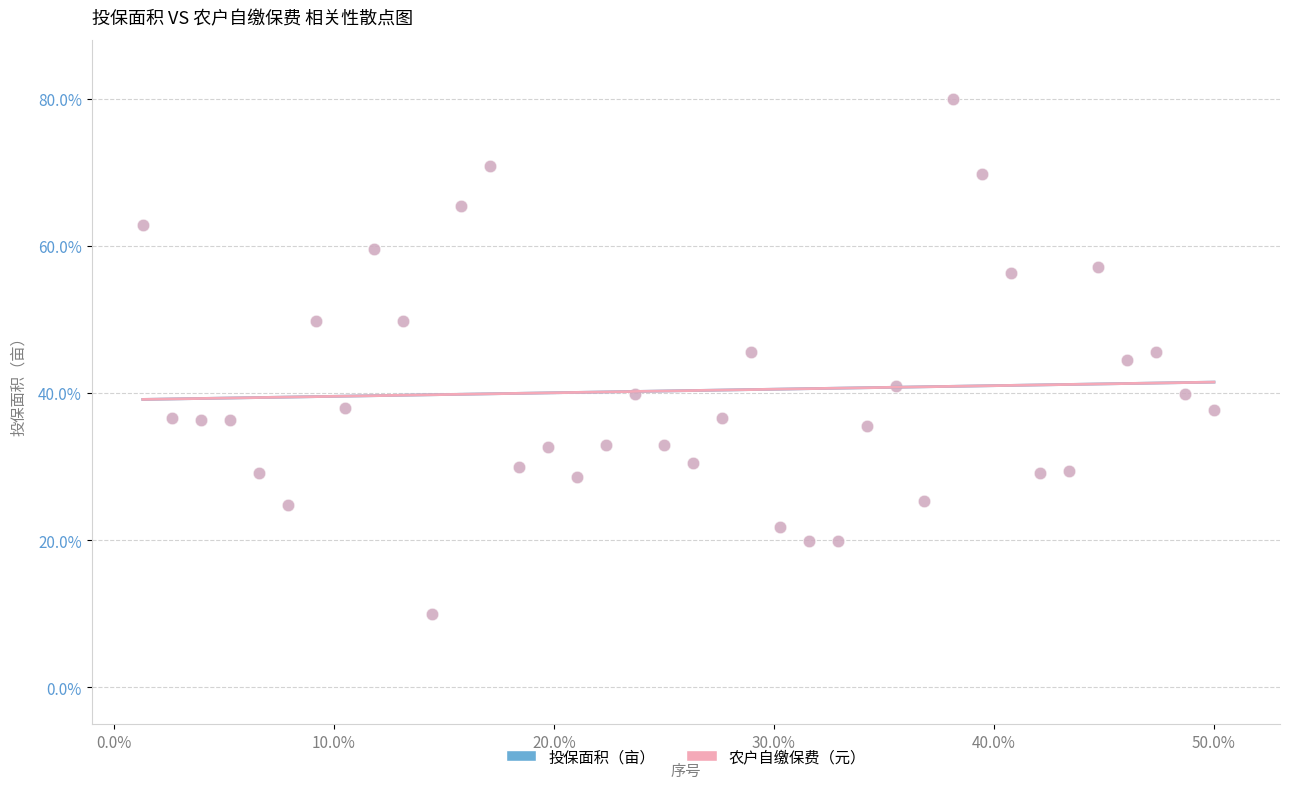

What are all the series names shown in the legend?

投保面积（亩）, 农户自缴保费（元）